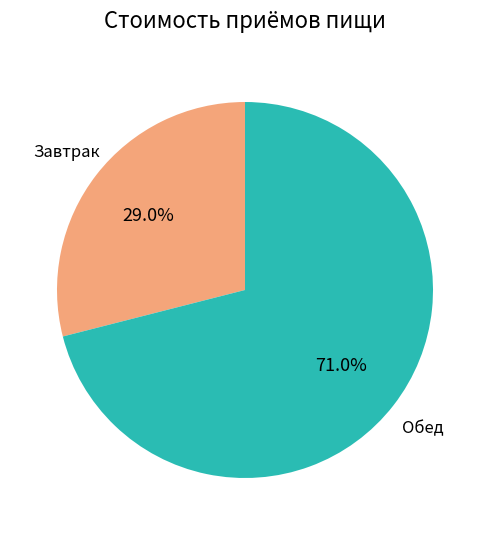

Is there any slice that represents more than half of the pie?

Yes